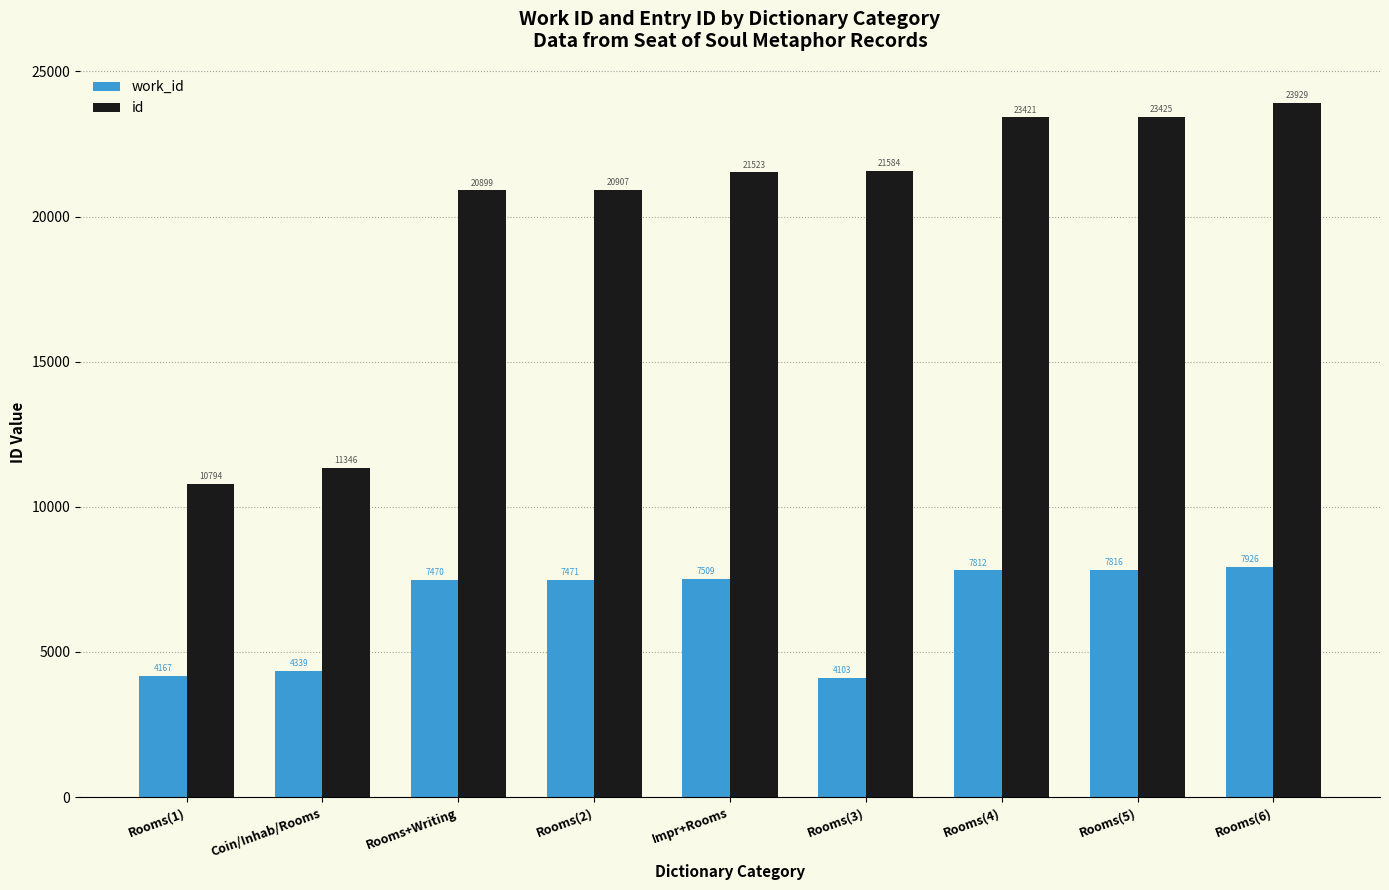

Reading left to right, transcribe all the data shown in this chart.

work_id: Rooms(1)=4167	Coin/Inhab/Rooms=4339	Rooms+Writing=7470	Rooms(2)=7471	Impr+Rooms=7509	Rooms(3)=4103	Rooms(4)=7812	Rooms(5)=7816	Rooms(6)=7926
id: Rooms(1)=10794	Coin/Inhab/Rooms=11346	Rooms+Writing=20899	Rooms(2)=20907	Impr+Rooms=21523	Rooms(3)=21584	Rooms(4)=23421	Rooms(5)=23425	Rooms(6)=23929